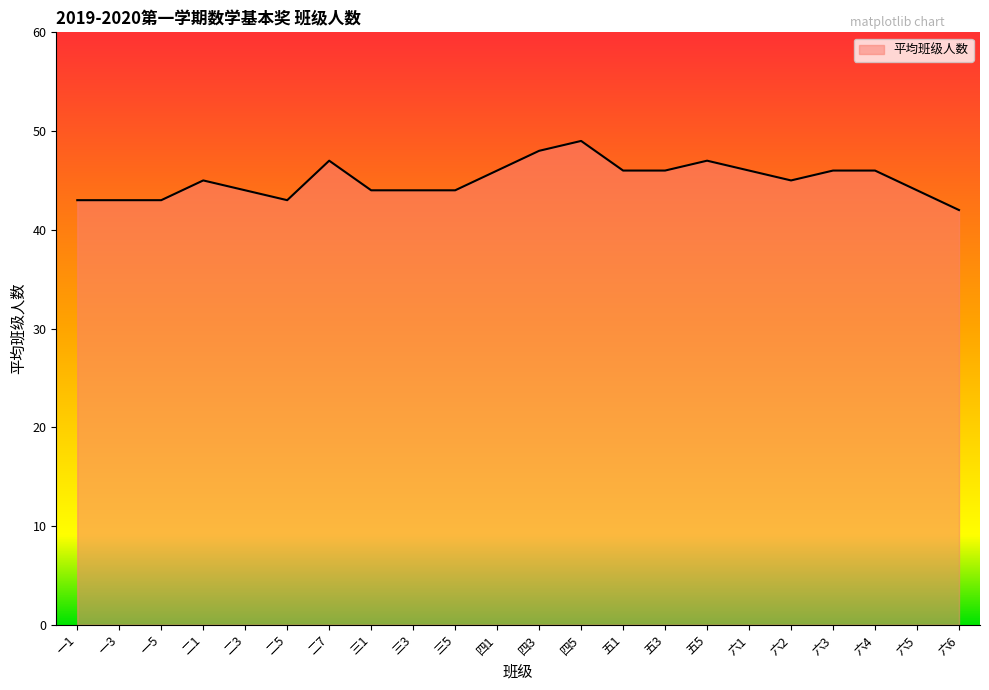

What is the difference between the maximum and minimum values?

7